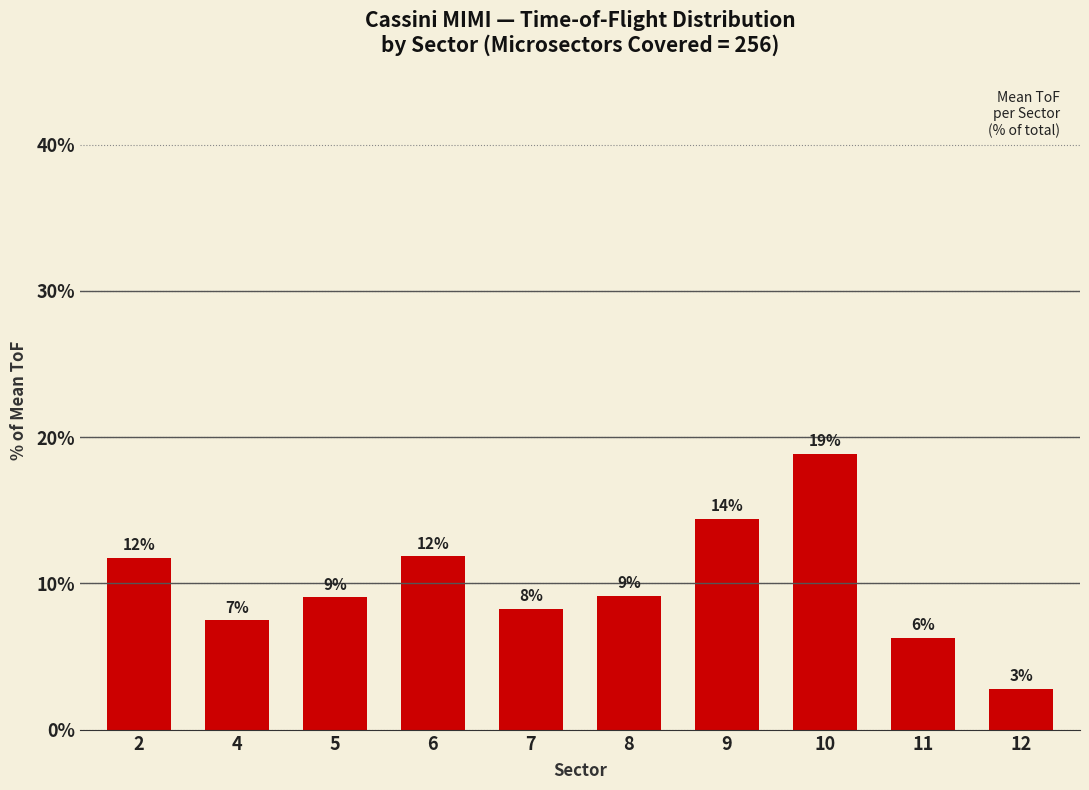

Does the chart contain any negative values?

No